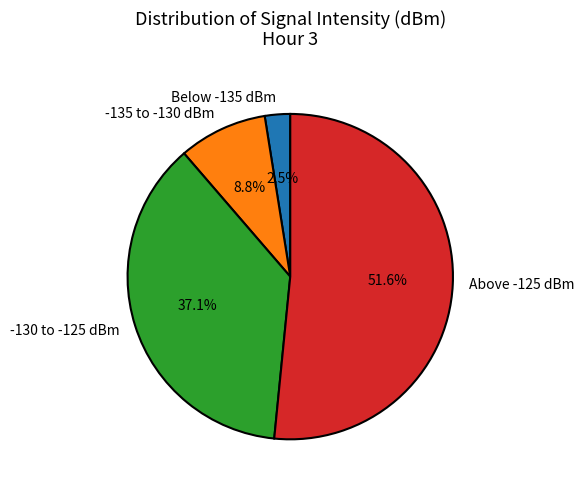

To the nearest percent, what is the average slice percentage?

25%